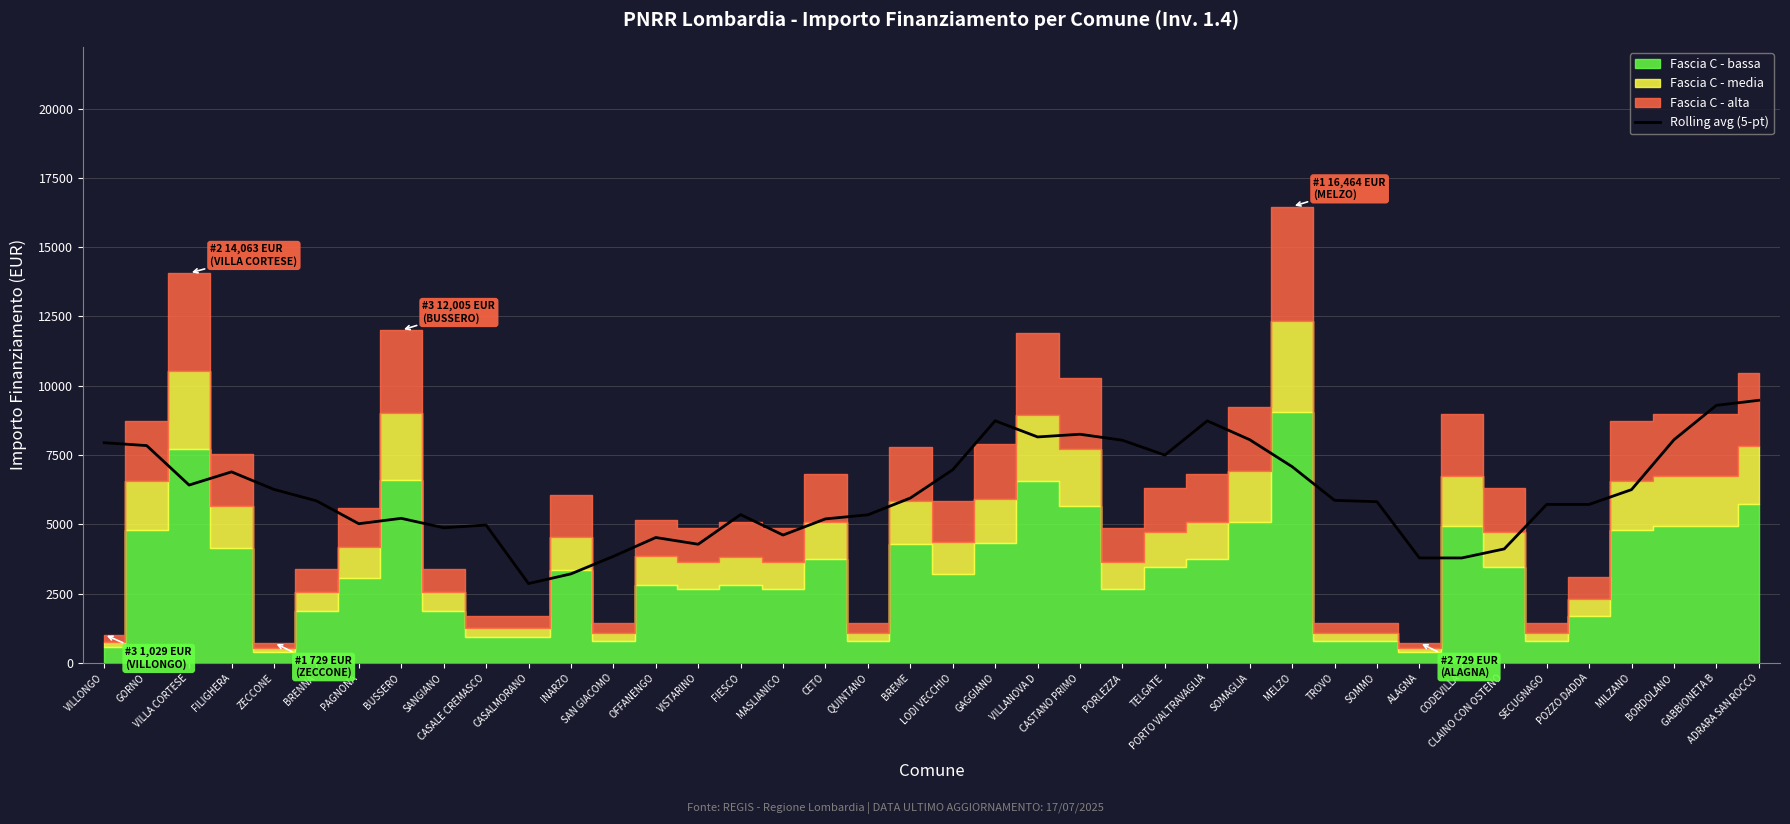

Where is the data nearest to the value 6172?

MILZANO